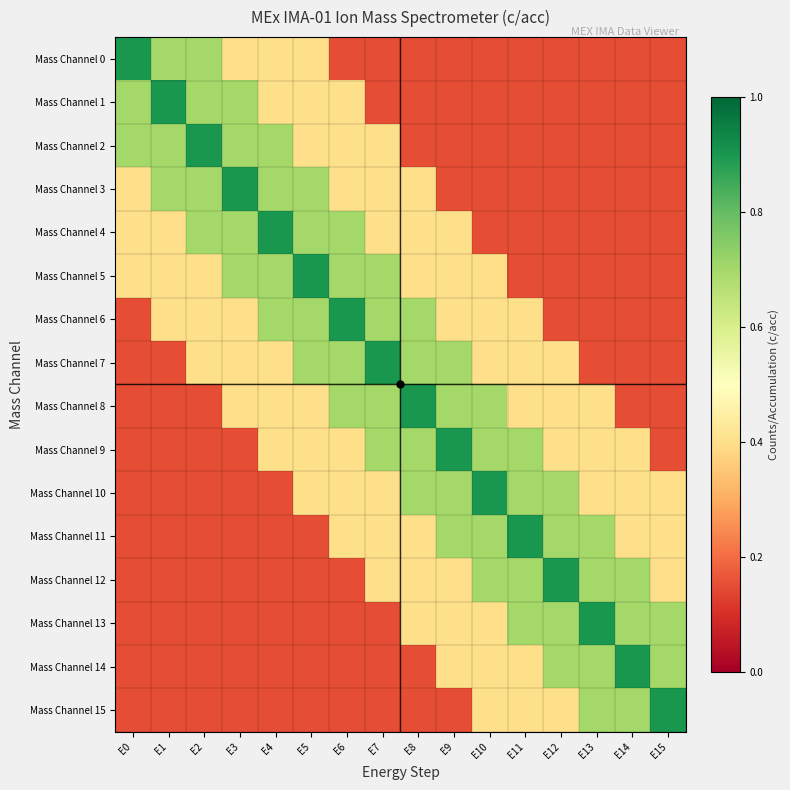

At E9, list the series in order from smallest to largest.

Mass Channel 0, Mass Channel 1, Mass Channel 2, Mass Channel 3, Mass Channel 15, Mass Channel 4, Mass Channel 5, Mass Channel 6, Mass Channel 12, Mass Channel 13, Mass Channel 14, Mass Channel 7, Mass Channel 8, Mass Channel 10, Mass Channel 11, Mass Channel 9